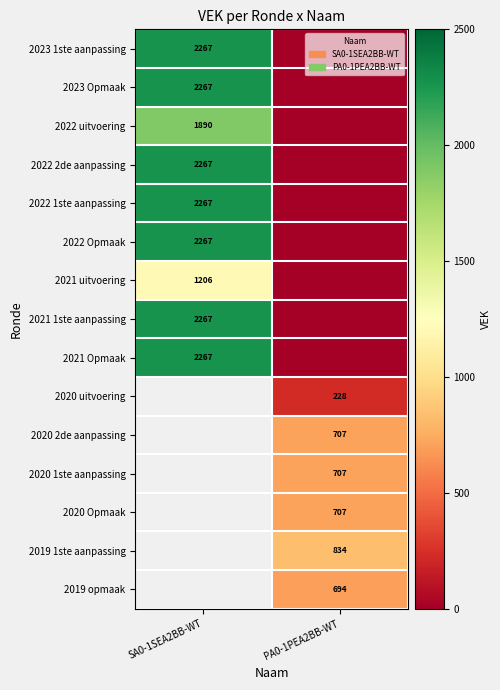

Is it true that 2022 Opmaak equals 701 at SA0-1SEA2BB-WT?

False